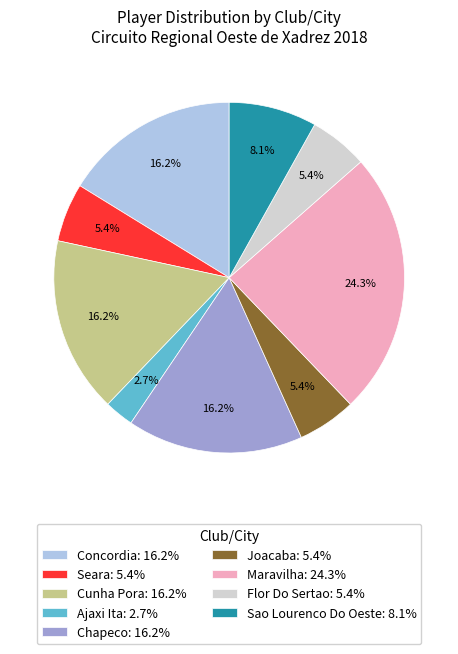

What portion of the pie excludes Chapeco?

83.8%